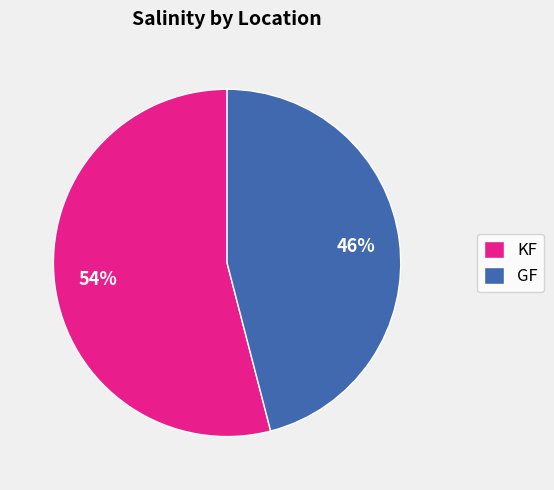

To the nearest percent, what percentage of the pie is KF?

54%